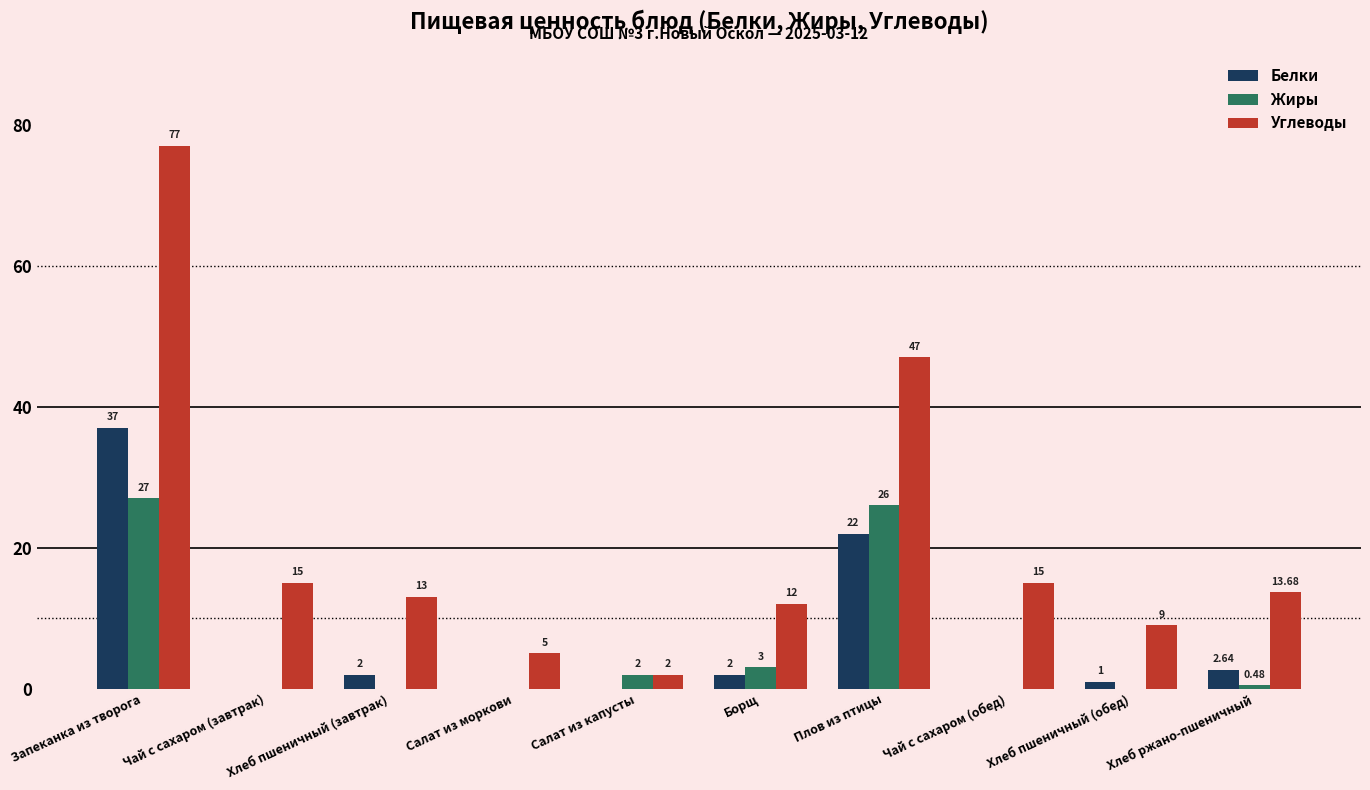

True or false: Белки has a value of 21.7 at Салат из капусты.

False